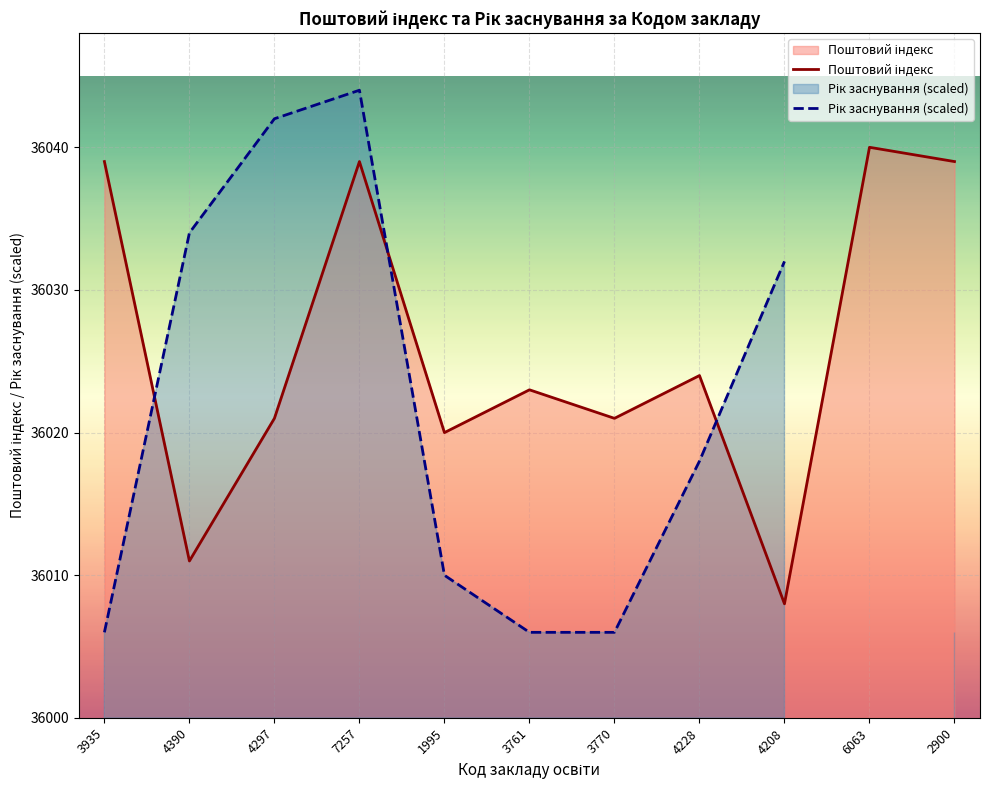

What is the sum of the values at 3761 and 4297?

72044